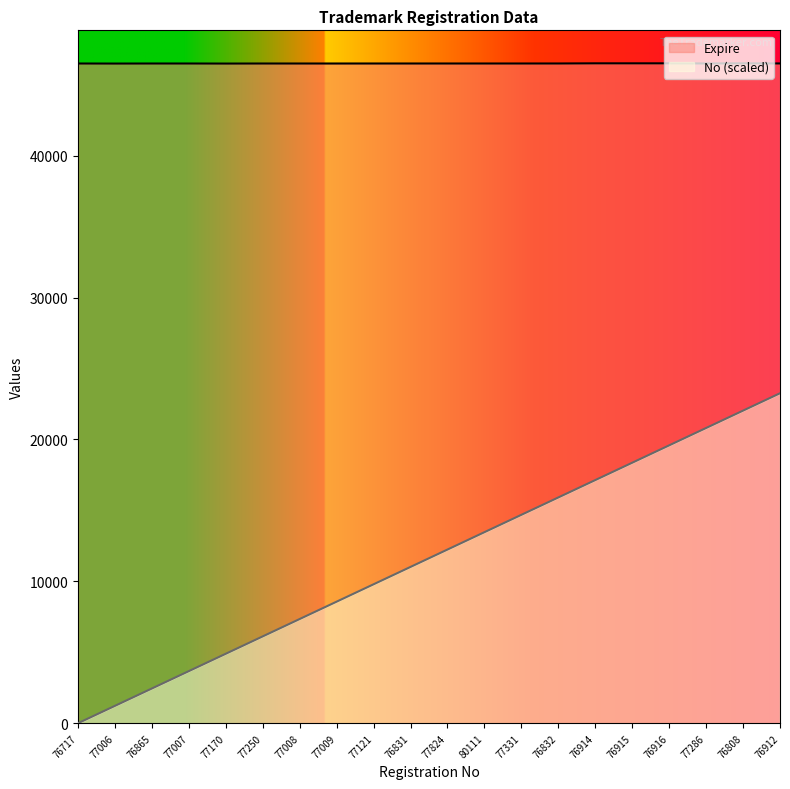

How many lines are shown in the chart?

2